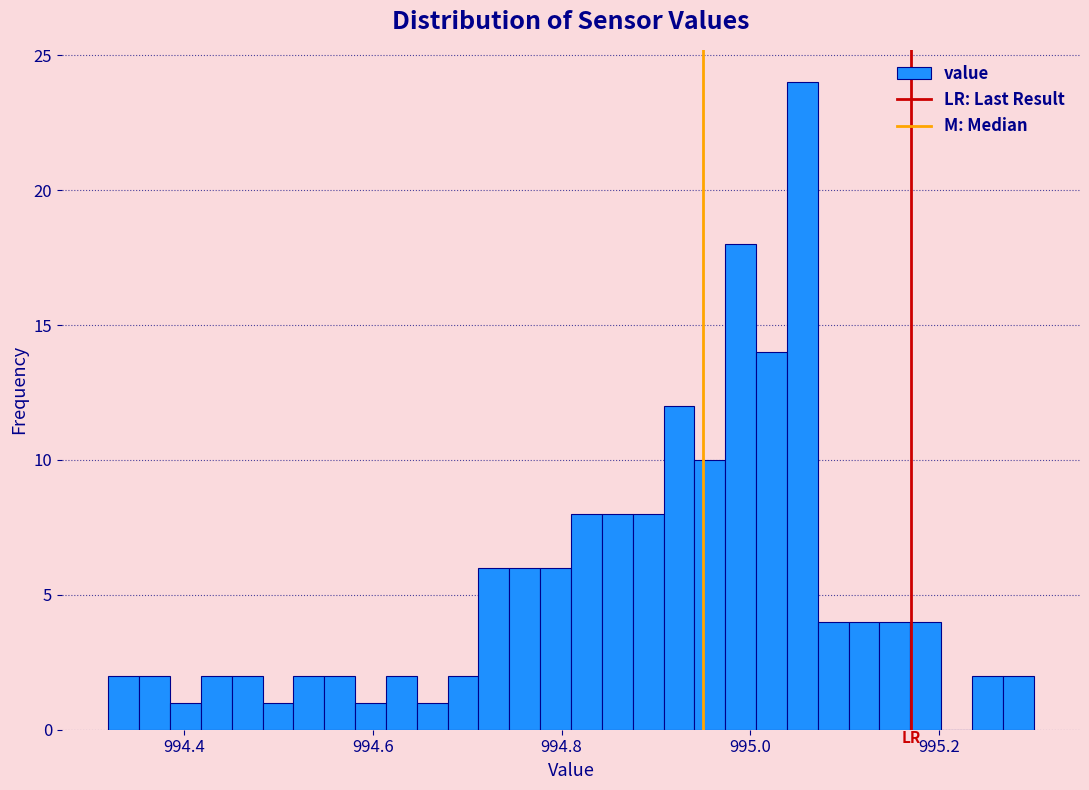

Around what value on the x-axis is the tallest bar? Give the approximate position of its centre, as read against the axis.

995.06